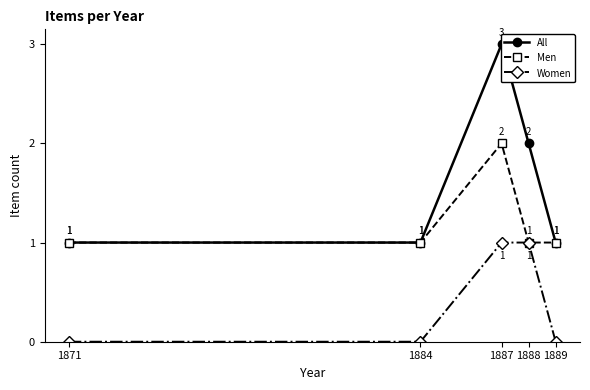

Which label corresponds to the largest value in the chart?

1887